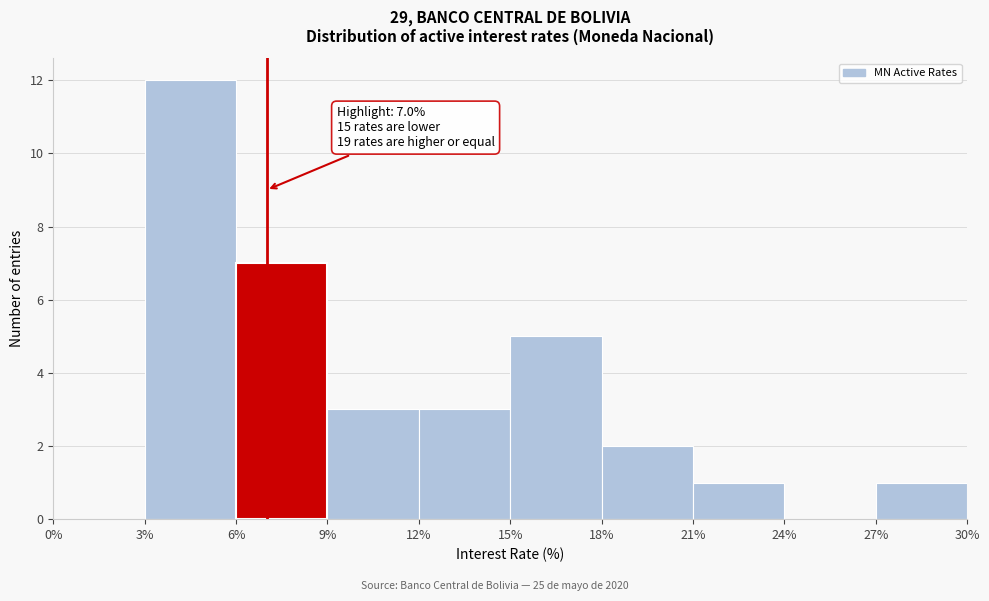

Over which range of the x-axis is the bar tallest?

3% to 6%